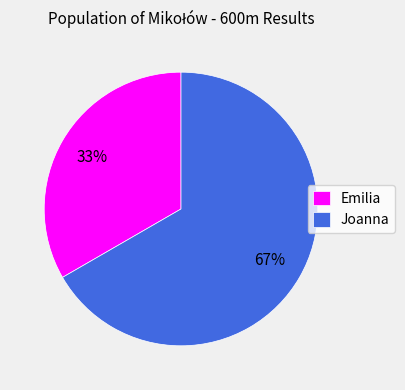

Rank the categories by value from highest to lowest.

Joanna, Emilia